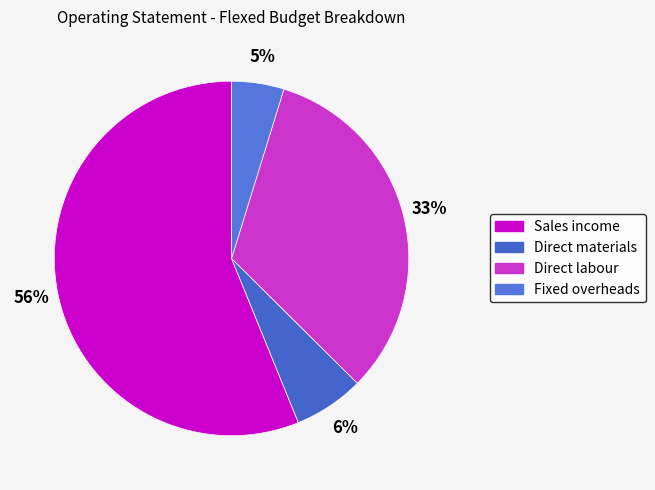

To the nearest percent, what is the difference between the largest and smallest slice percentages?

51%